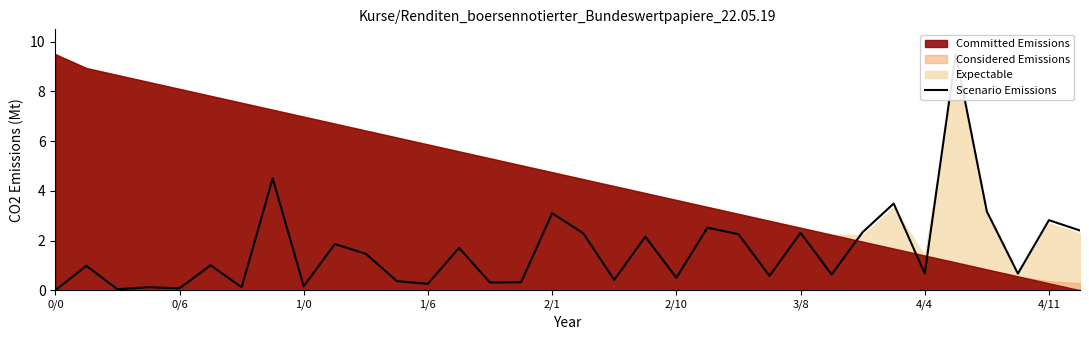

What is the greatest value displayed?

9.5